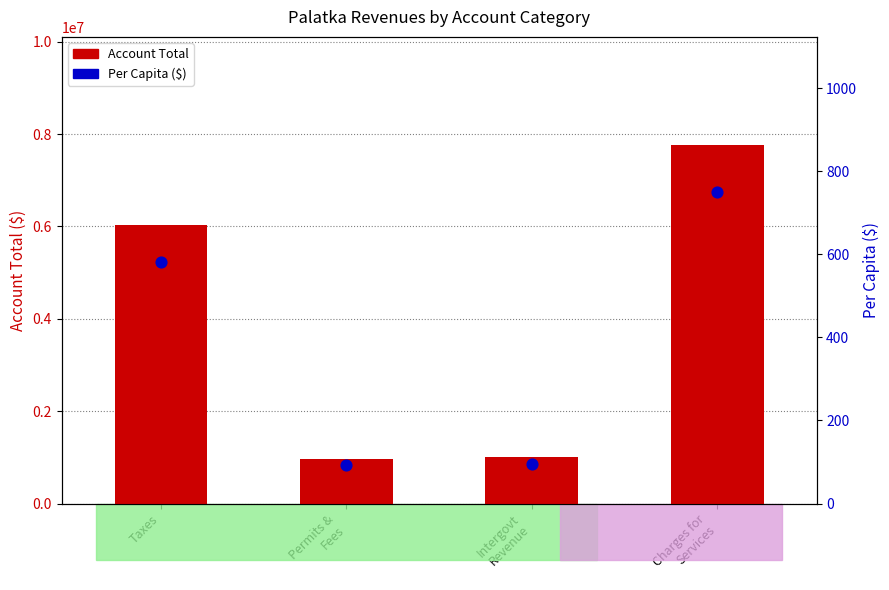

Which series reaches the minimum Y coordinate?

Per Capita ($)